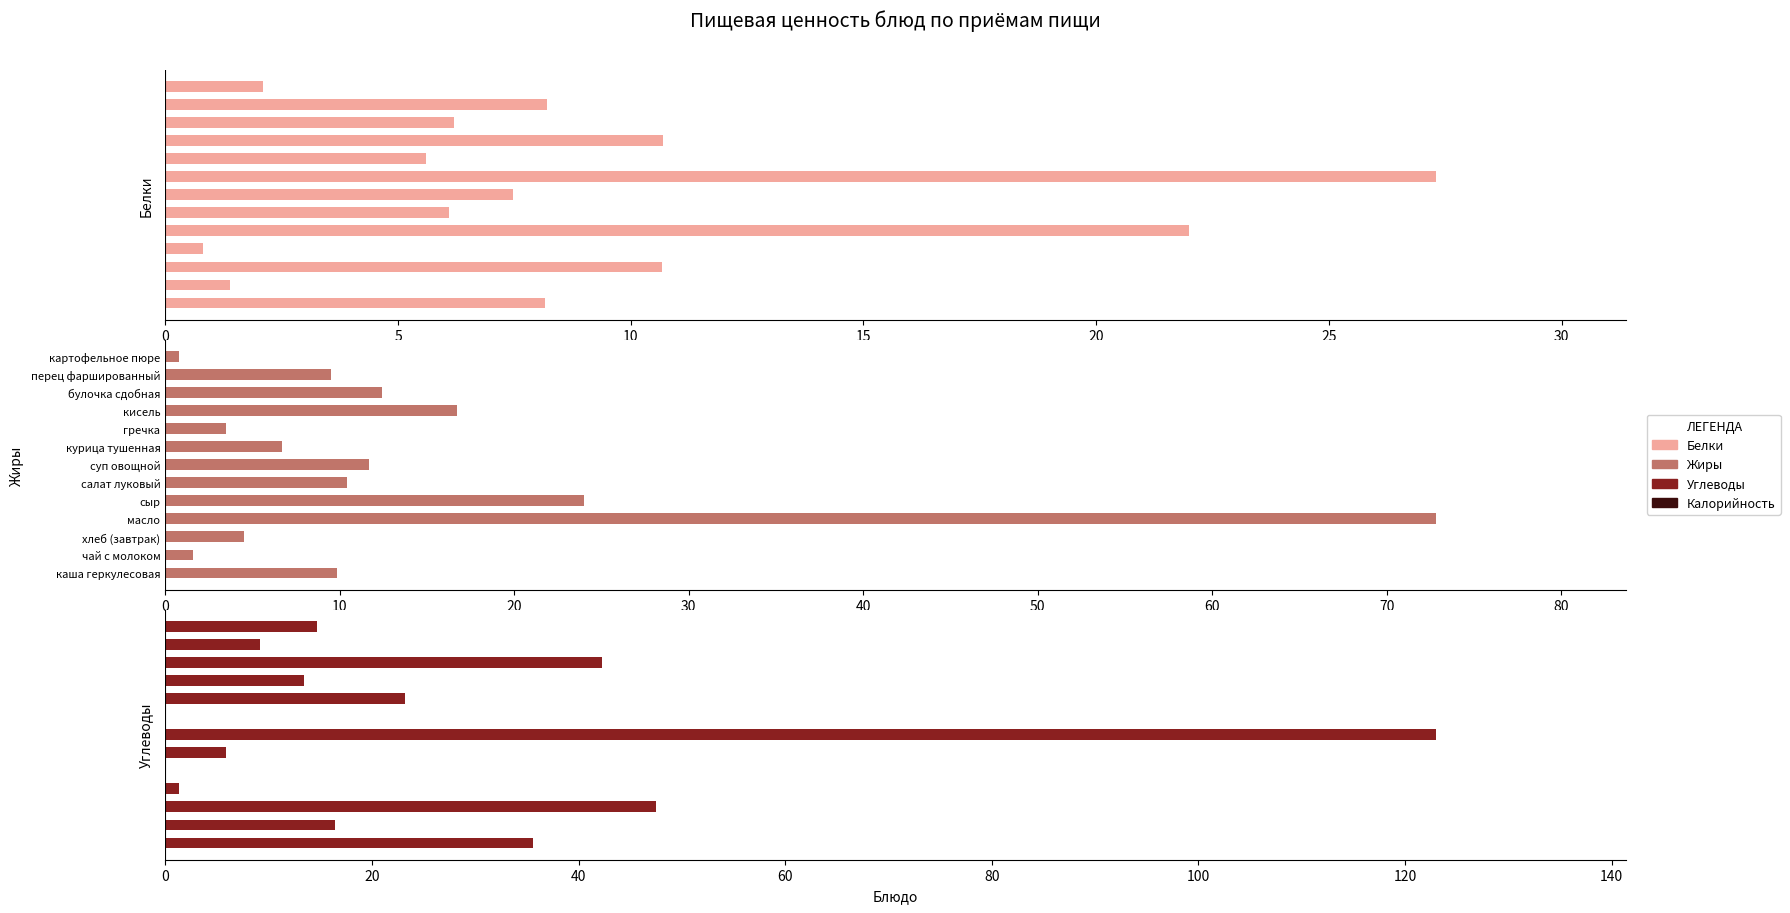

What is the value of the Жиры bar at the 13th from the left?

0.8